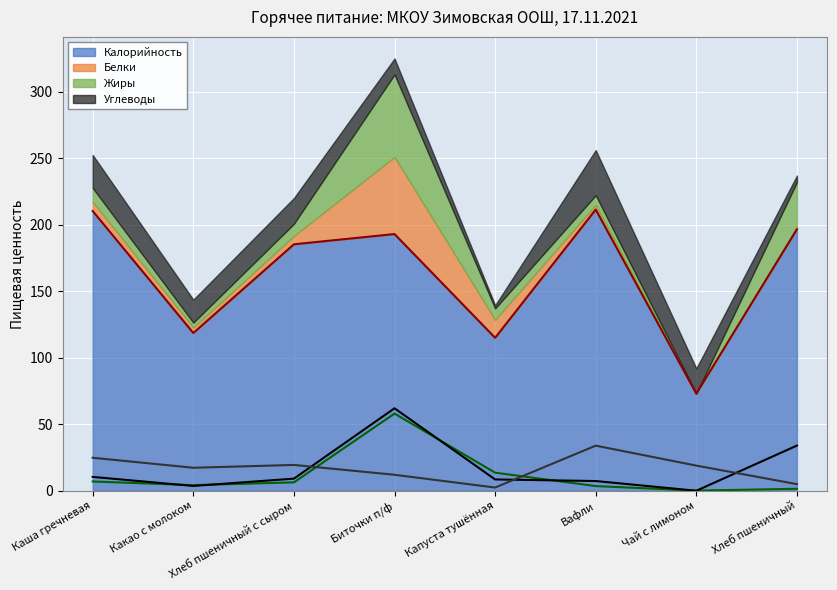

Where is Жиры (линия) nearest to the value 31?

Хлеб пшеничный